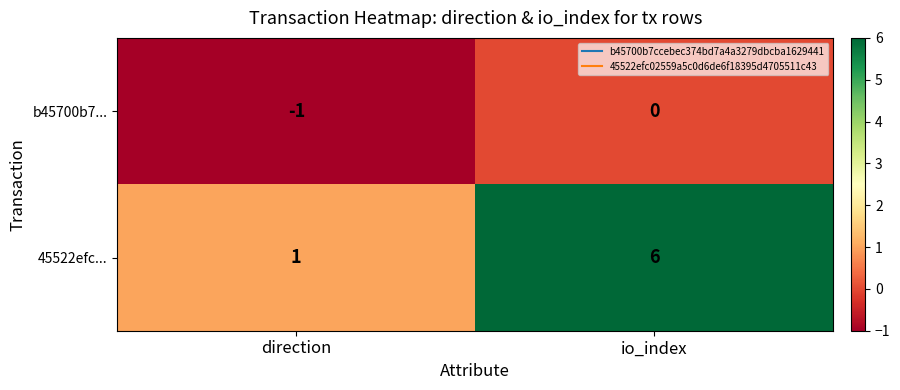

The value of b45700b7... at io_index is 0. True or false?

True